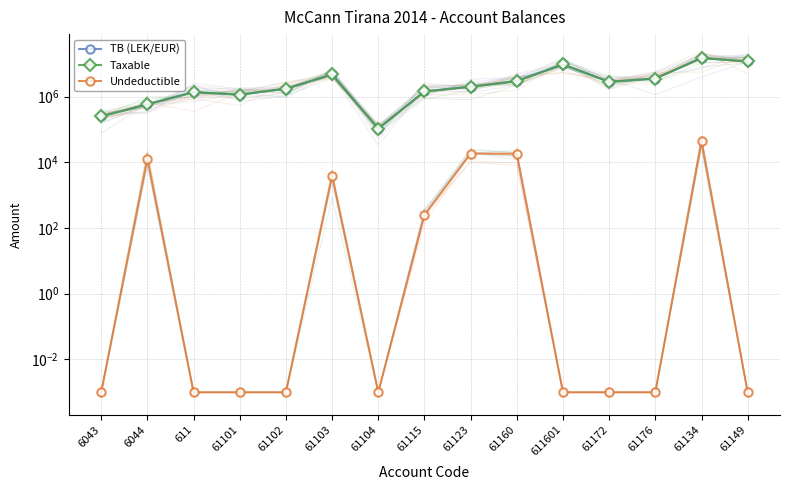

True or false: TB (LEK/EUR) and Taxable intersect in this chart.

False